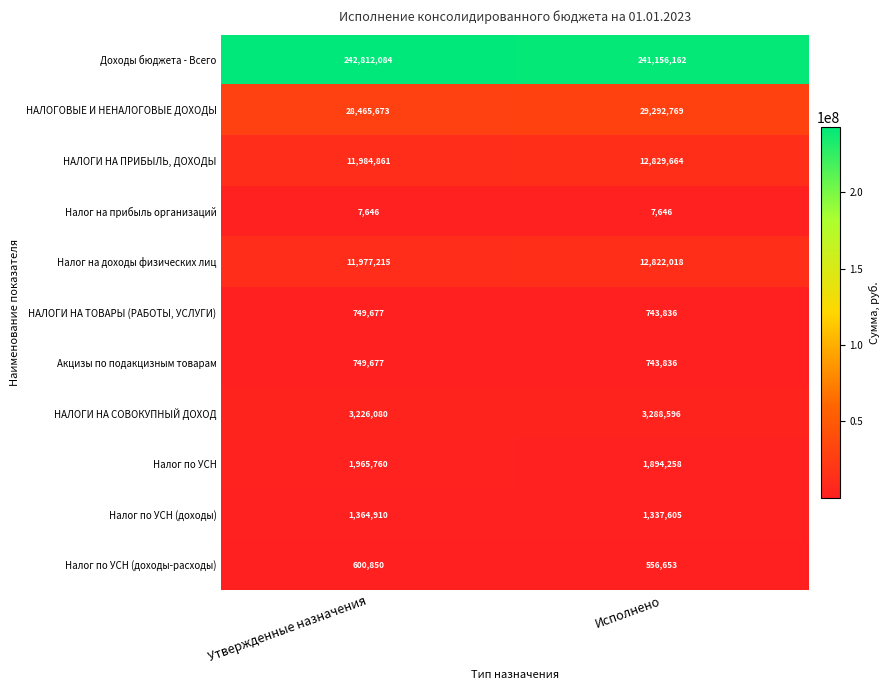

What is the average value of the НАЛОГИ НА СОВОКУПНЫЙ ДОХОД series?

3257338